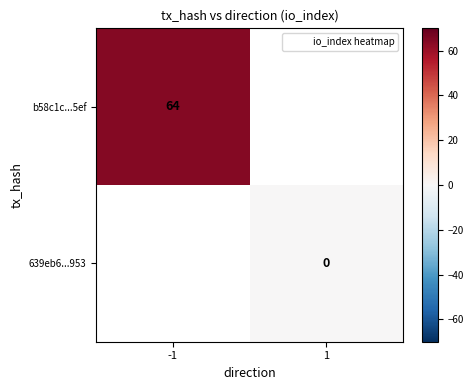

Between 1 and -1, which is larger?

-1